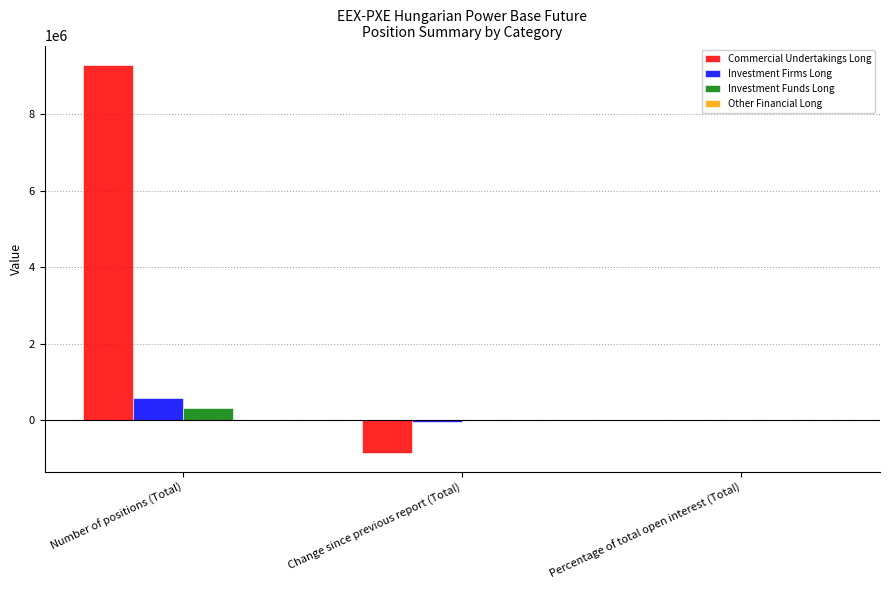

Which label corresponds to the largest value in the chart?

Number of positions (Total)